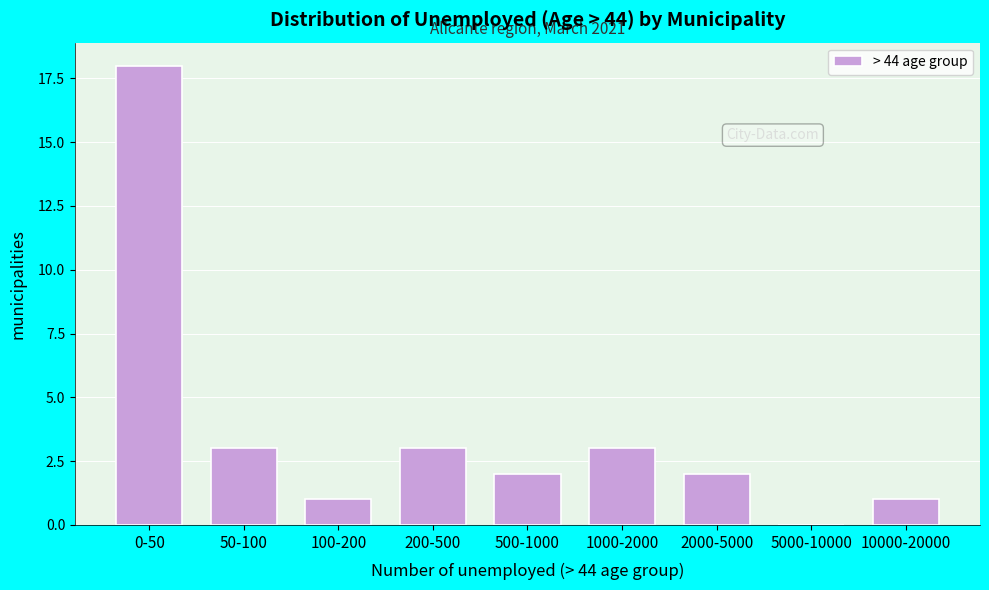

Reading left to right, extract all data points from this chart.

0-50=18	50-100=3	100-200=1	200-500=3	500-1000=2	1000-2000=3	2000-5000=2	5000-10000=0	10000-20000=1